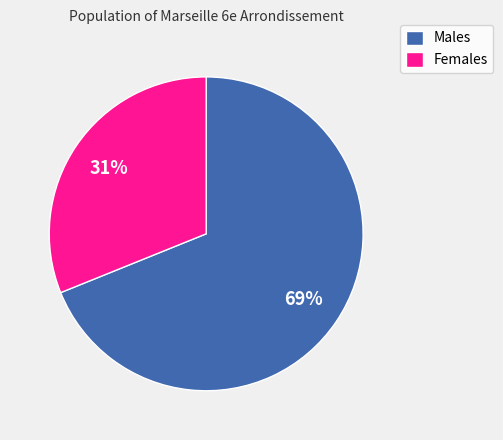

The Females slice represents 42% of the pie. True or false?

False